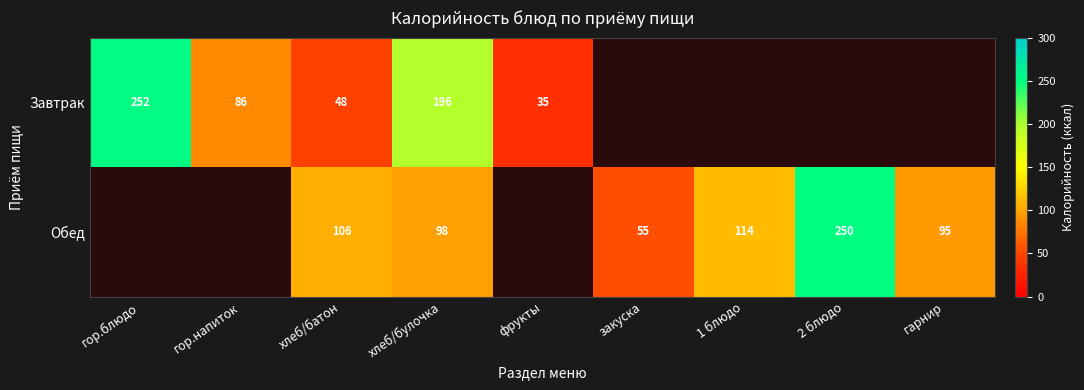

What is the difference between the Обед values at 1 блюдо and закуска?

59.0